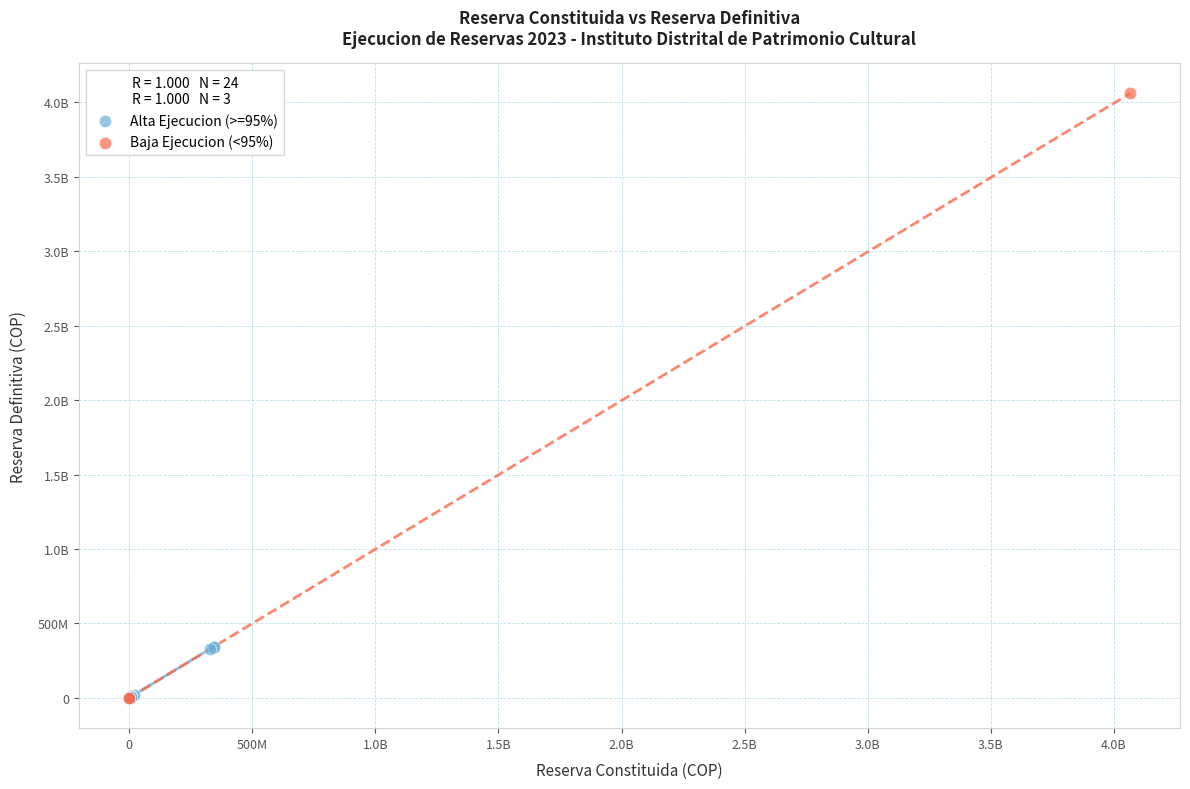

What are all the series names shown in the legend?

Alta Ejecucion (>=95%), Baja Ejecucion (<95%)